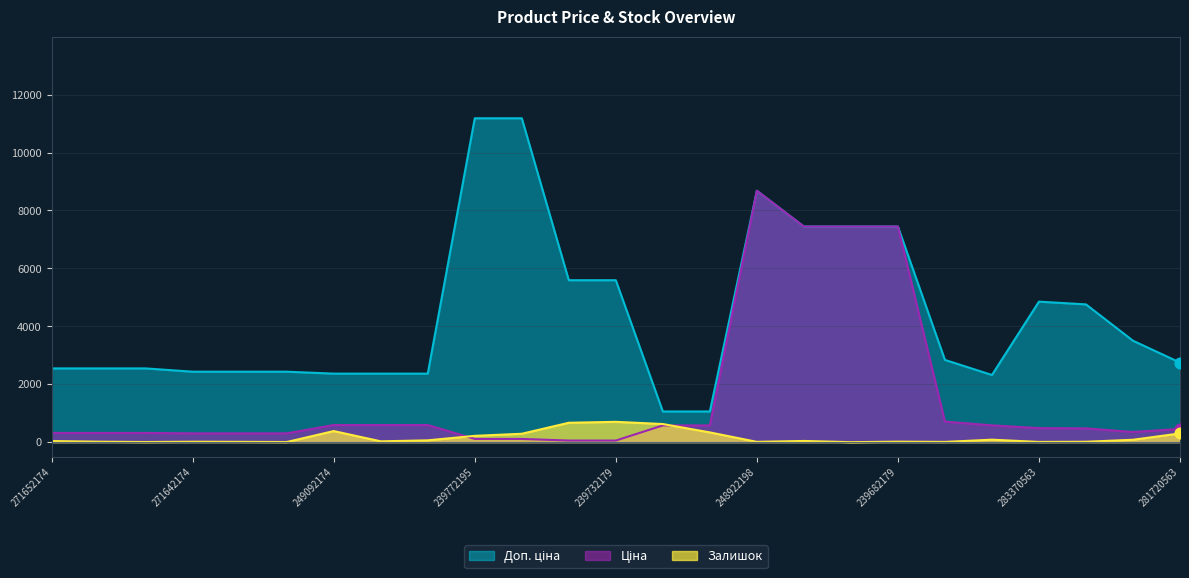

At how many categories does at least one series exceed 3630?

10